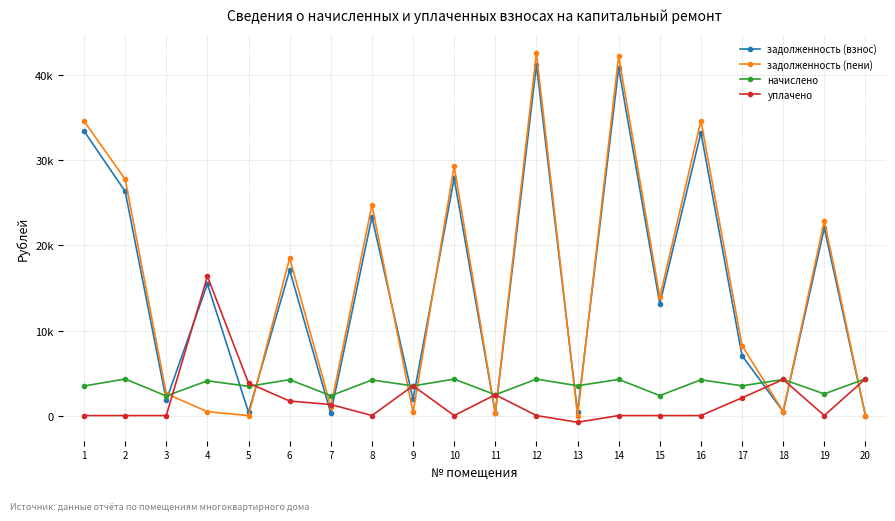

Reading left to right, extract all data points from this chart.

задолженность (взнос): 33466.1	26356.4	1808.7	15475.7	381.6	17106.0	255.7	23359.7	1931.0	27901.1	272.0	41226.5	389.2	40879.9	13131.9	33281.6	7048.4	471.2	22053.0	0.0
задолженность (пени): 34625.3	27789.2	2576.7	454.4	0.0	18512.4	1033.3	24754.1	366.7	29329.1	272.0	42654.5	0.0	42295.9	13914.3	34683.2	8214.9	471.2	22902.6	0.0
начислено: 3477.6	4298.4	2304.0	4089.6	3434.4	4219.2	2332.8	4183.2	3484.8	4284.0	2448.0	4284.0	3506.4	4248.0	2347.2	4204.8	3499.2	4240.8	2548.8	4320.0
уплачено: 0.0	0.0	0.0	16384.5	3816.0	1706.9	1299.1	0.0	3502.8	0.0	2448.0	0.0	-788.1	0.0	0.0	0.0	2090.5	4240.8	0.0	4320.5